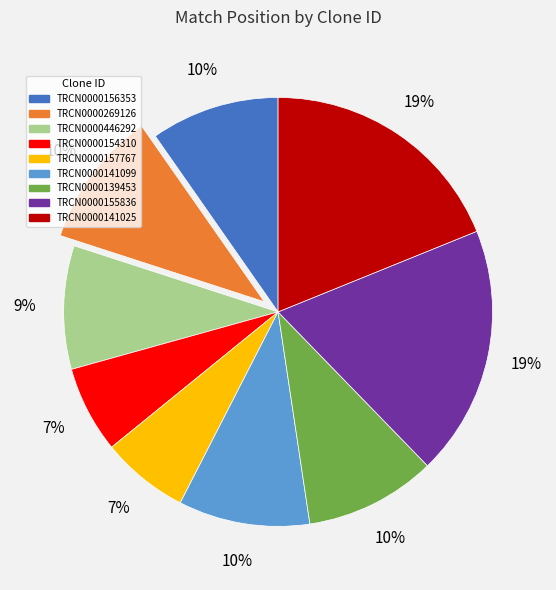

Which has a higher value, TRCN0000446292 or TRCN0000269126?

TRCN0000269126